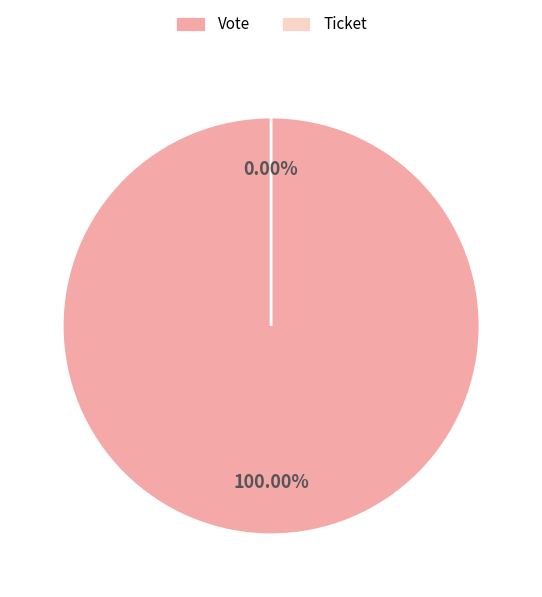

What is the majority slice?

Vote